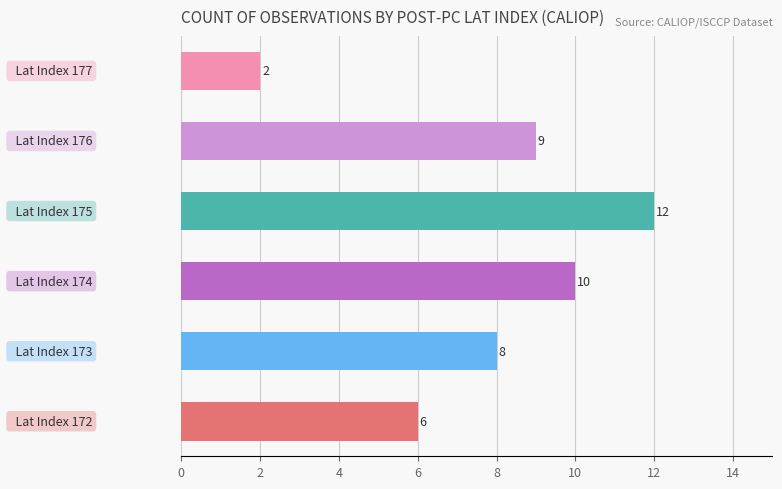

Count the number of data series in this chart.

1